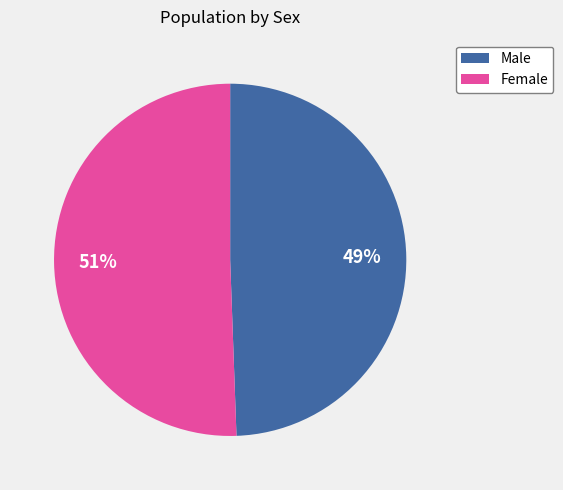

To the nearest percent, what percentage of the pie is Female?

51%